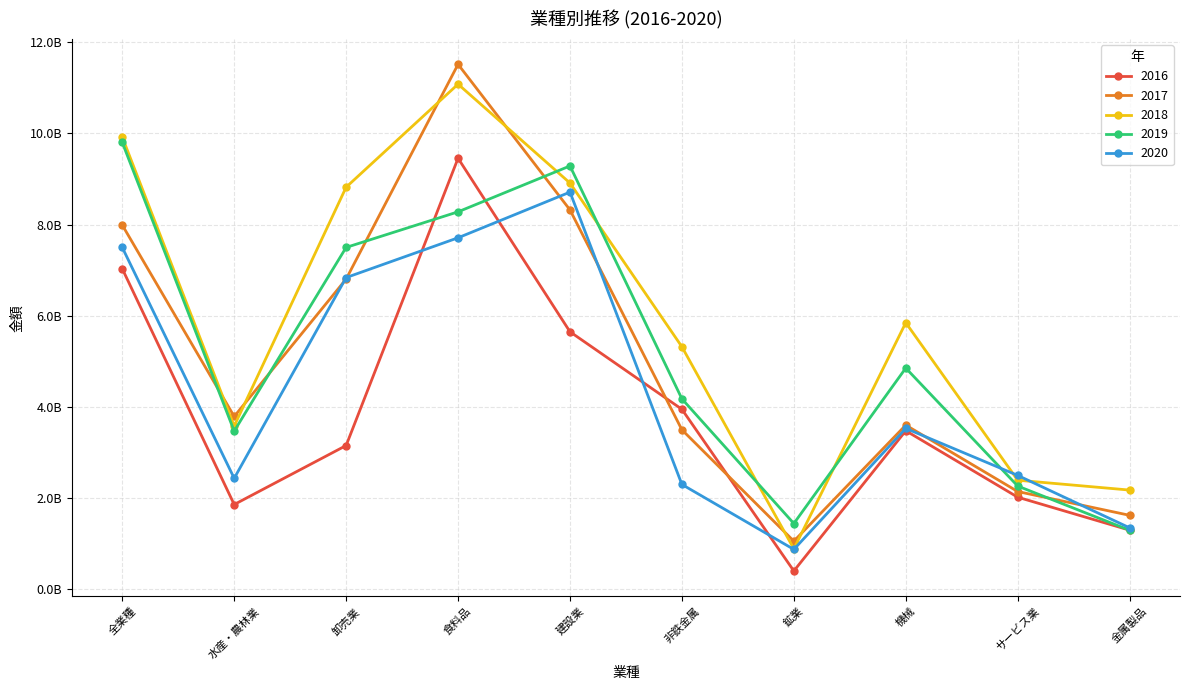

Which series has the largest range (max minus min)?

2017